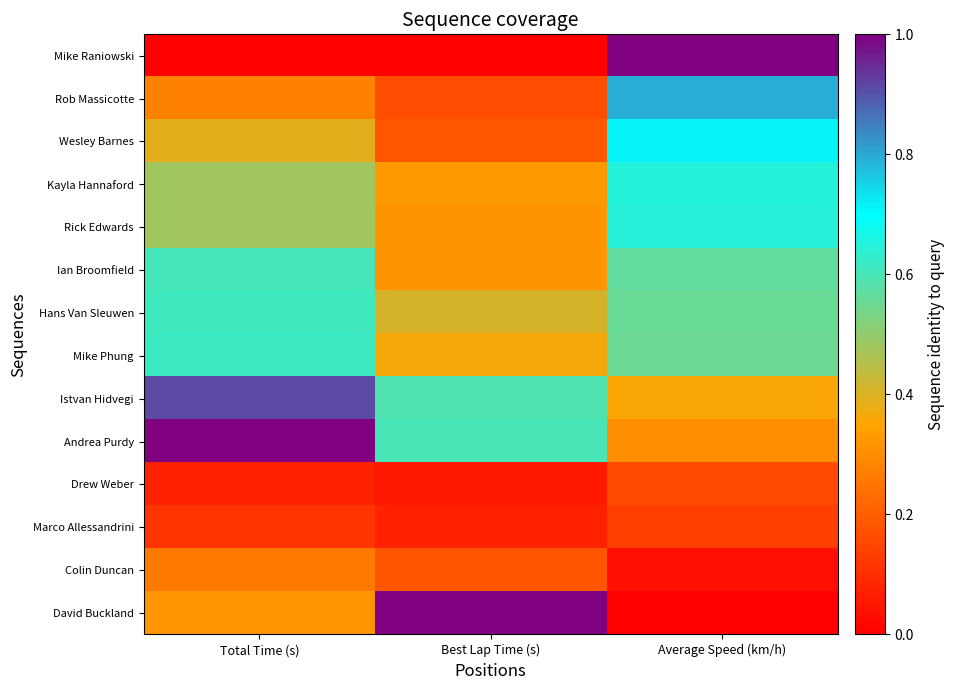

Reading left to right, extract all data points from this chart.

Mike Raniowski: Total Time (s)=0.0	Best Lap Time (s)=0.0	Average Speed (km/h)=1.0
Rob Massicotte: Total Time (s)=0.3	Best Lap Time (s)=0.2	Average Speed (km/h)=0.8
Wesley Barnes: Total Time (s)=0.4	Best Lap Time (s)=0.2	Average Speed (km/h)=0.7
Kayla Hannaford: Total Time (s)=0.5	Best Lap Time (s)=0.3	Average Speed (km/h)=0.7
Rick Edwards: Total Time (s)=0.5	Best Lap Time (s)=0.3	Average Speed (km/h)=0.6
Ian Broomfield: Total Time (s)=0.6	Best Lap Time (s)=0.3	Average Speed (km/h)=0.6
Hans Van Sleuwen: Total Time (s)=0.6	Best Lap Time (s)=0.4	Average Speed (km/h)=0.6
Mike Phung: Total Time (s)=0.6	Best Lap Time (s)=0.4	Average Speed (km/h)=0.6
Istvan Hidvegi: Total Time (s)=0.9	Best Lap Time (s)=0.6	Average Speed (km/h)=0.4
Andrea Purdy: Total Time (s)=1.0	Best Lap Time (s)=0.6	Average Speed (km/h)=0.3
Drew Weber: Total Time (s)=0.1	Best Lap Time (s)=0.1	Average Speed (km/h)=0.2
Marco Allessandrini: Total Time (s)=0.1	Best Lap Time (s)=0.1	Average Speed (km/h)=0.1
Colin Duncan: Total Time (s)=0.3	Best Lap Time (s)=0.2	Average Speed (km/h)=0.0
David Buckland: Total Time (s)=0.3	Best Lap Time (s)=1.0	Average Speed (km/h)=0.0